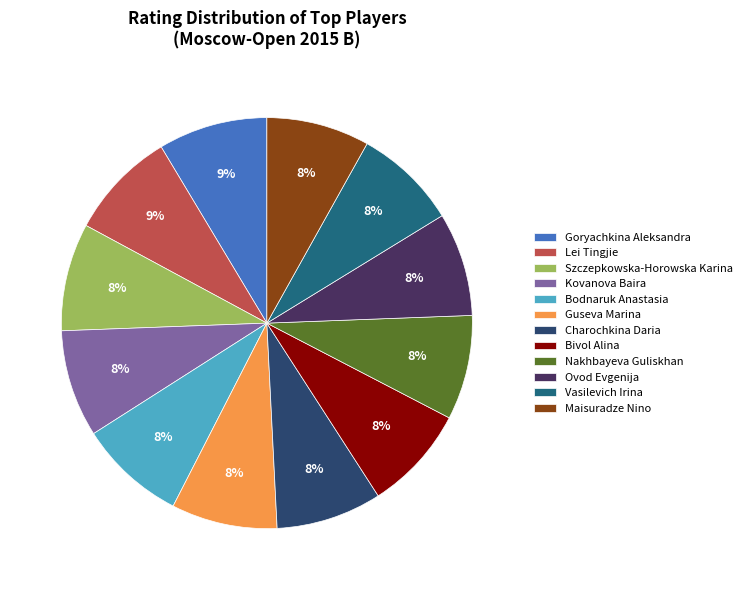

How many segments does this pie chart have?

12